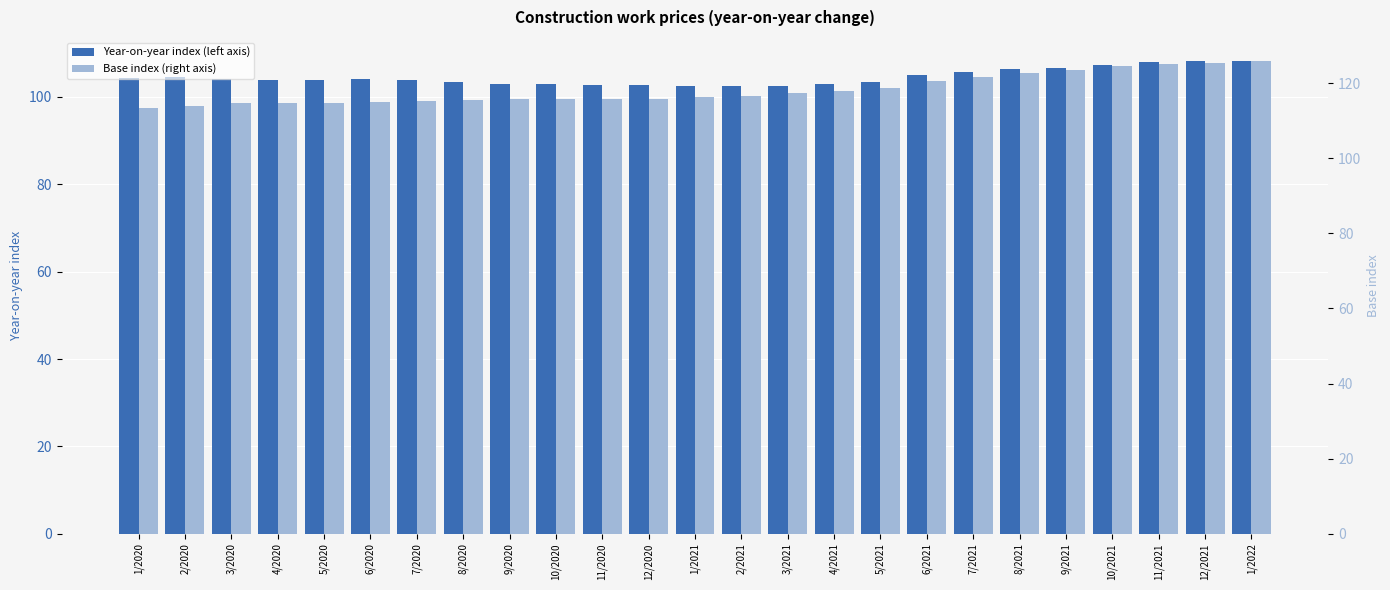

How many values in the Base index (right axis) series exceed 116?

13